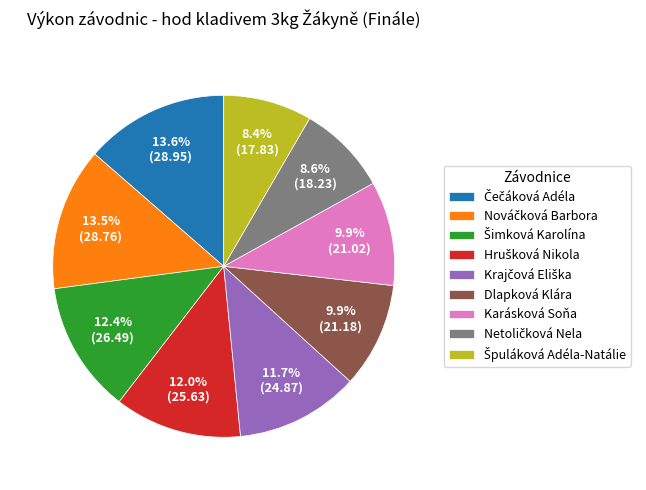

To the nearest percent, what is the difference between the largest and smallest slice percentages?

5%